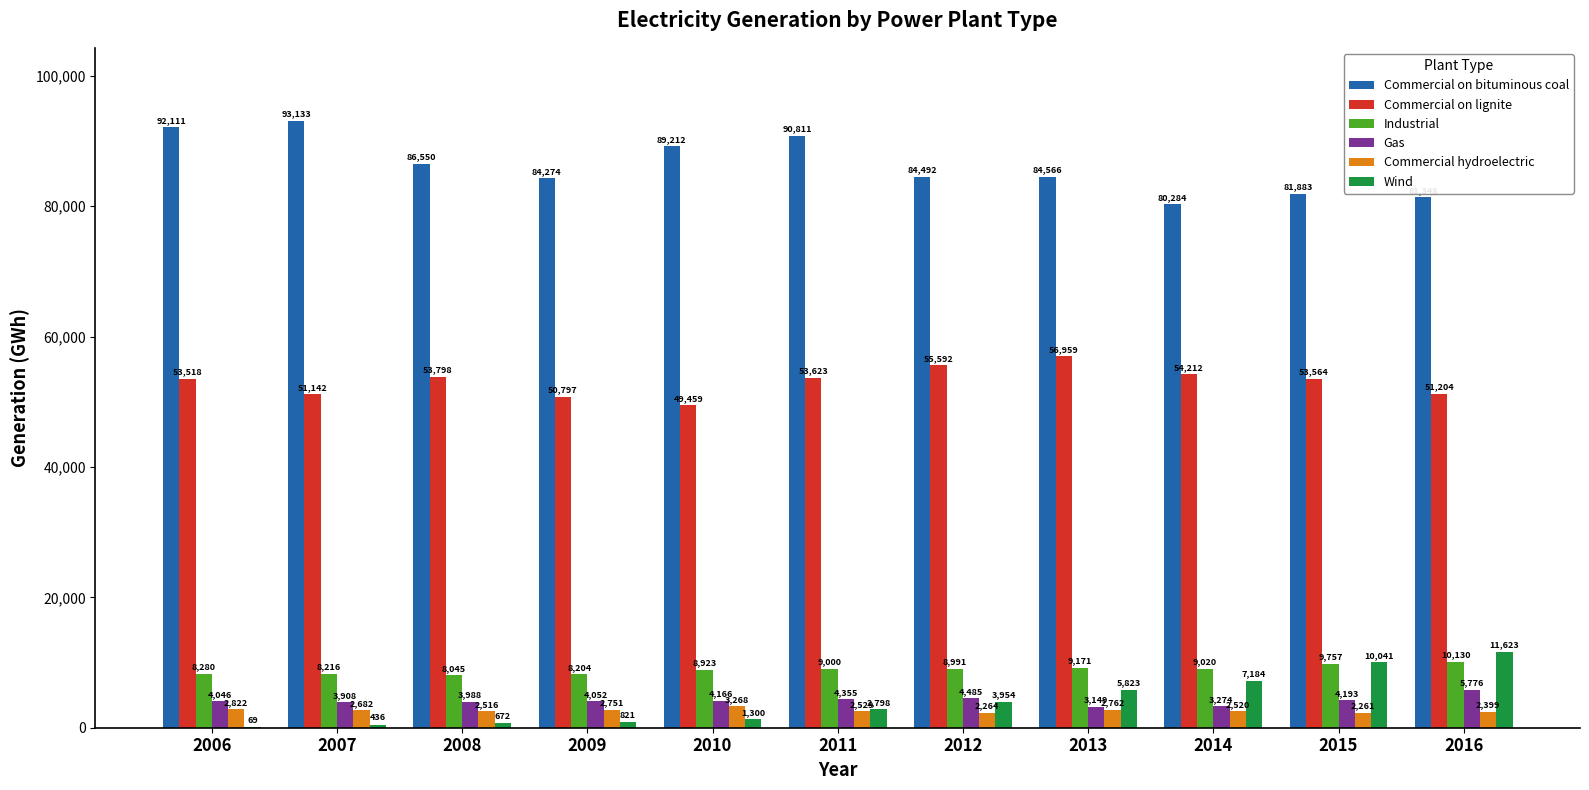

Which category has the highest value across all series?

2007